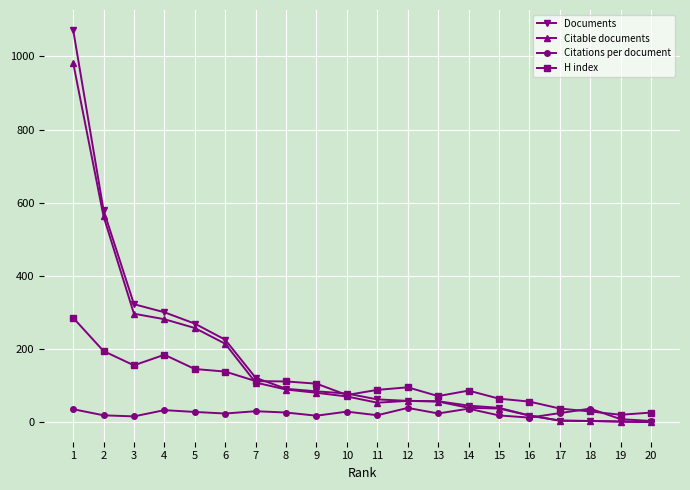

The Documents series shows 46.4 at 7. True or false?

False